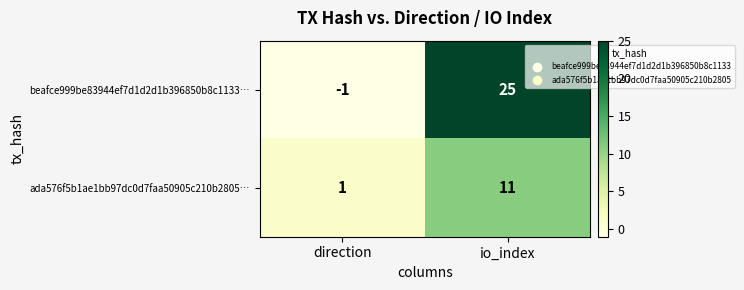

What is the average value of the ada576f5b1ae1bb97dc0d7faa50905c210b2805… series?

6